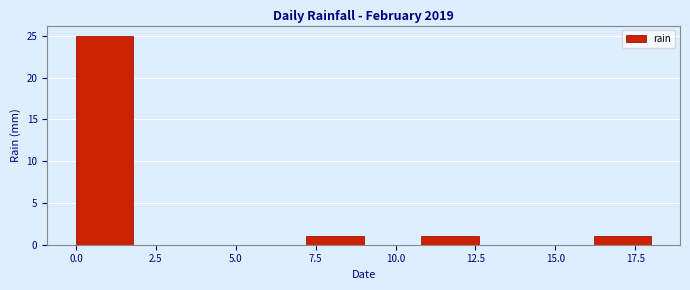

Read against the x-axis, roughly where is the centre of the tallest bar?

1.0